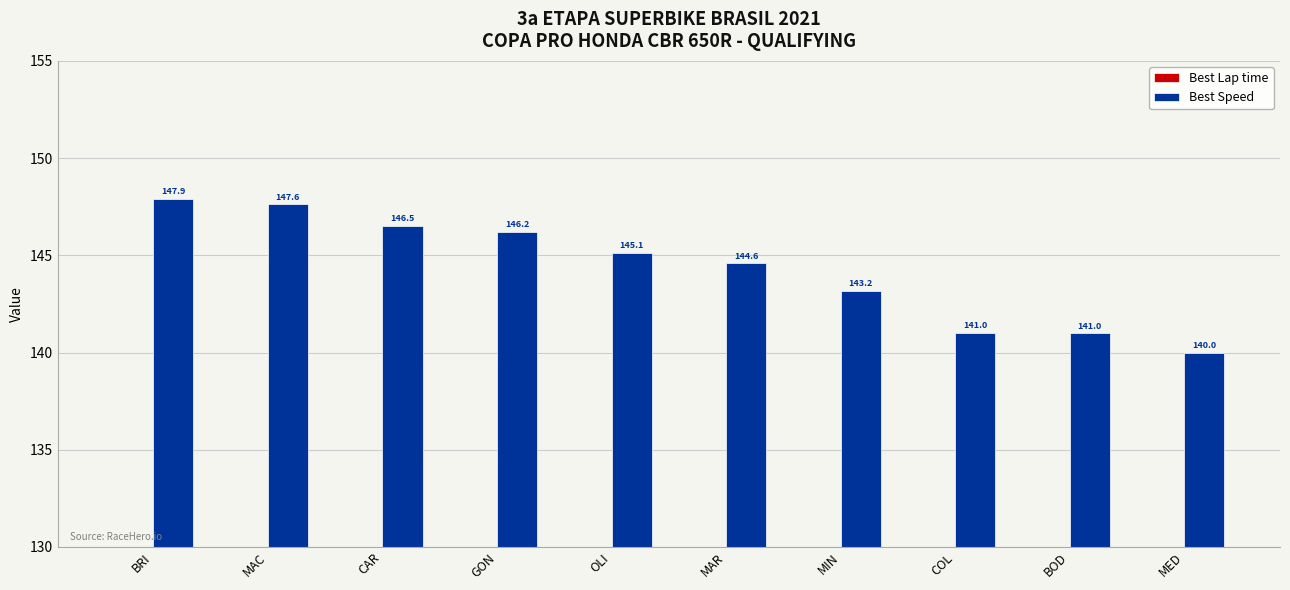

Reading right to left, what are all the values shown in this chart?

Best Lap time: MED=110.8	BOD=110.0	COL=110.0	MIN=108.3	MAR=107.3	OLI=106.9	GON=106.1	CAR=105.9	MAC=105.1	BRI=104.9
Best Speed: MED=140.0	BOD=141.0	COL=141.0	MIN=143.2	MAR=144.6	OLI=145.1	GON=146.2	CAR=146.5	MAC=147.6	BRI=147.9